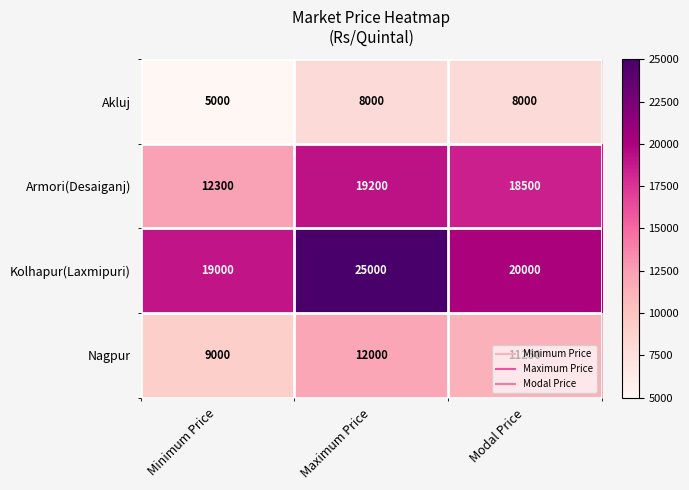

Read the Kolhapur(Laxmipuri) value at Minimum Price, to the nearest 50.

19000